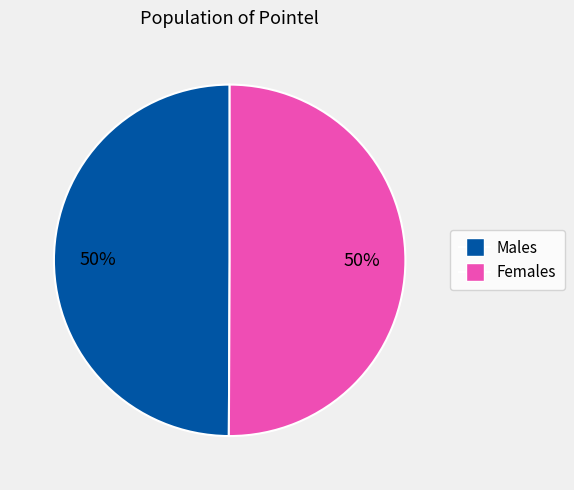

To the nearest percent, what percentage of the pie is Females?

50%